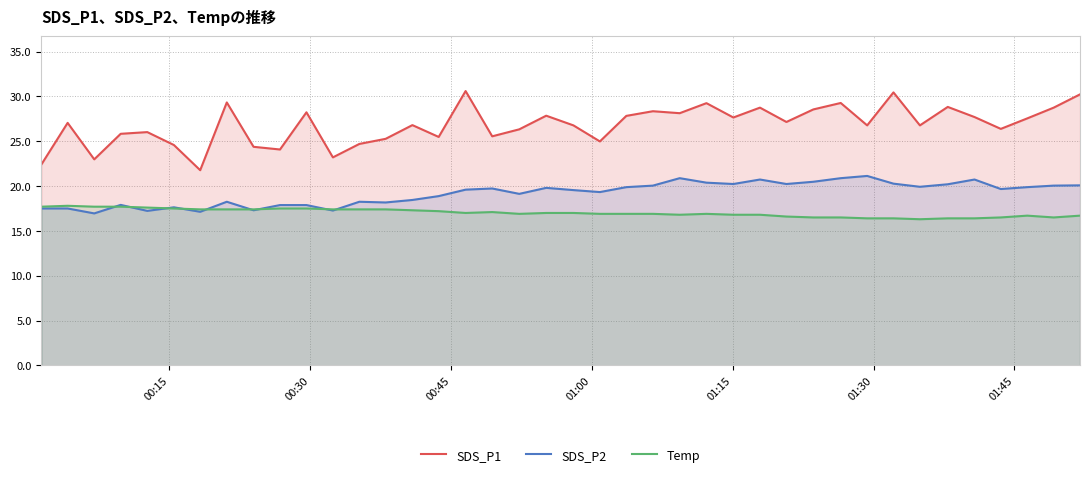

Reading left to right, transcribe all the data shown in this chart.

SDS_P1: 22.4	27.1	23.0	25.8	26.0	24.6	21.8	29.3	24.4	24.1	28.2	23.2	24.7	25.3	26.8	25.5	30.6	25.6	26.3	27.9	26.8	25.0	27.8	28.4	28.1	29.2	27.6	28.8	27.1	28.6	29.3	26.8	30.4	26.8	28.8	27.7	26.4	27.6	28.8	30.2
SDS_P2: 17.5	17.5	16.9	17.9	17.2	17.6	17.1	18.2	17.3	17.9	17.9	17.3	18.2	18.2	18.4	18.9	19.6	19.7	19.1	19.8	19.6	19.3	19.9	20.1	20.9	20.4	20.2	20.7	20.2	20.5	20.9	21.1	20.3	19.9	20.2	20.7	19.7	19.9	20.1	20.1
Temp: 17.7	17.8	17.7	17.7	17.6	17.5	17.4	17.4	17.4	17.5	17.5	17.4	17.4	17.4	17.3	17.2	17.0	17.1	16.9	17.0	17.0	16.9	16.9	16.9	16.8	16.9	16.8	16.8	16.6	16.5	16.5	16.4	16.4	16.3	16.4	16.4	16.5	16.7	16.5	16.7